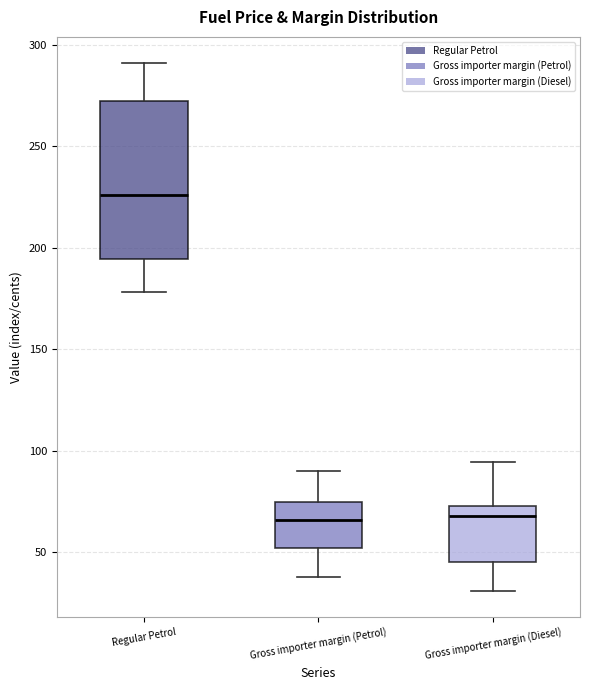

Reading left to right, transcribe this box plot: for each box, give where its median line is, the range the box spans, and where its two whiskers end, as read against the y-axis. The values are not printed on the chart, so give them approximately, as read against the axis.

Regular Petrol: median 225, box 195 to 270, whiskers 180 to 290
Gross importer margin (Petrol): median 65, box 50 to 75, whiskers 40 to 90
Gross importer margin (Diesel): median 70, box 45 to 75, whiskers 30 to 95